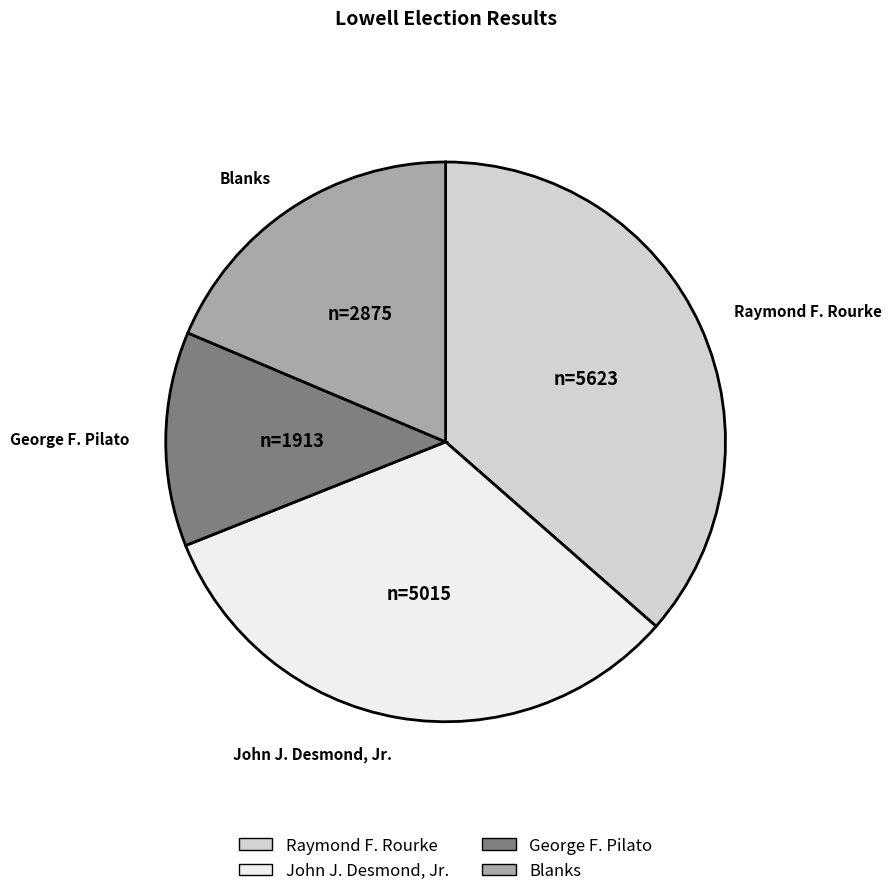

Which slice is the smallest?

George F. Pilato